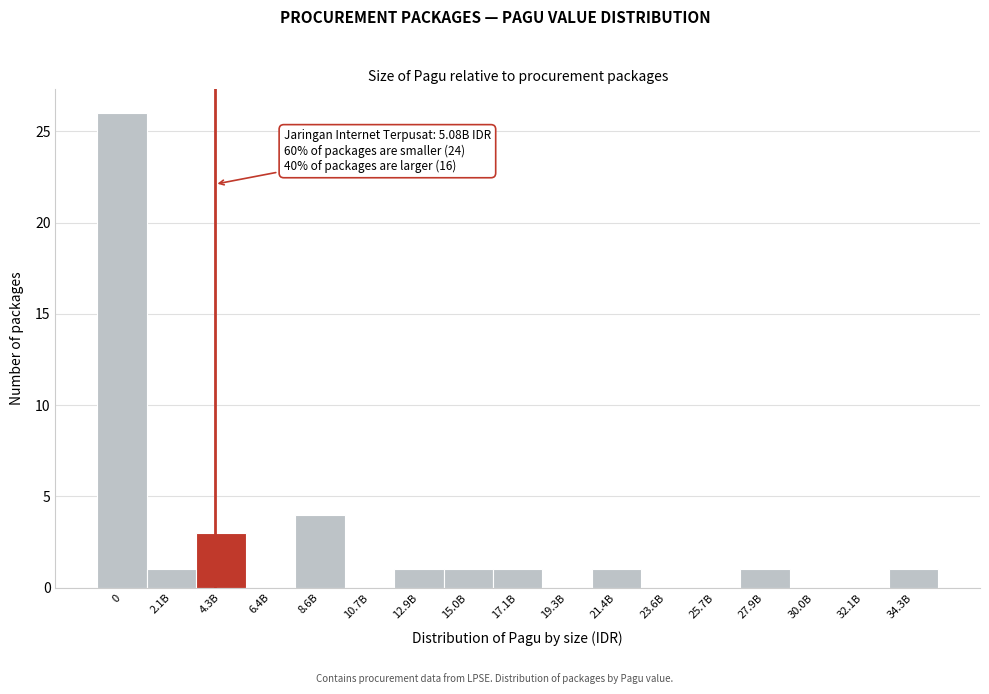

Reading left to right, transcribe all the data shown in this chart.

0=26	2.1B=1	4.3B=3	6.4B=0	8.6B=4	10.7B=0	12.9B=1	15.0B=1	17.1B=1	19.3B=0	21.4B=1	23.6B=0	25.7B=0	27.9B=1	30.0B=0	32.1B=0	34.3B=1